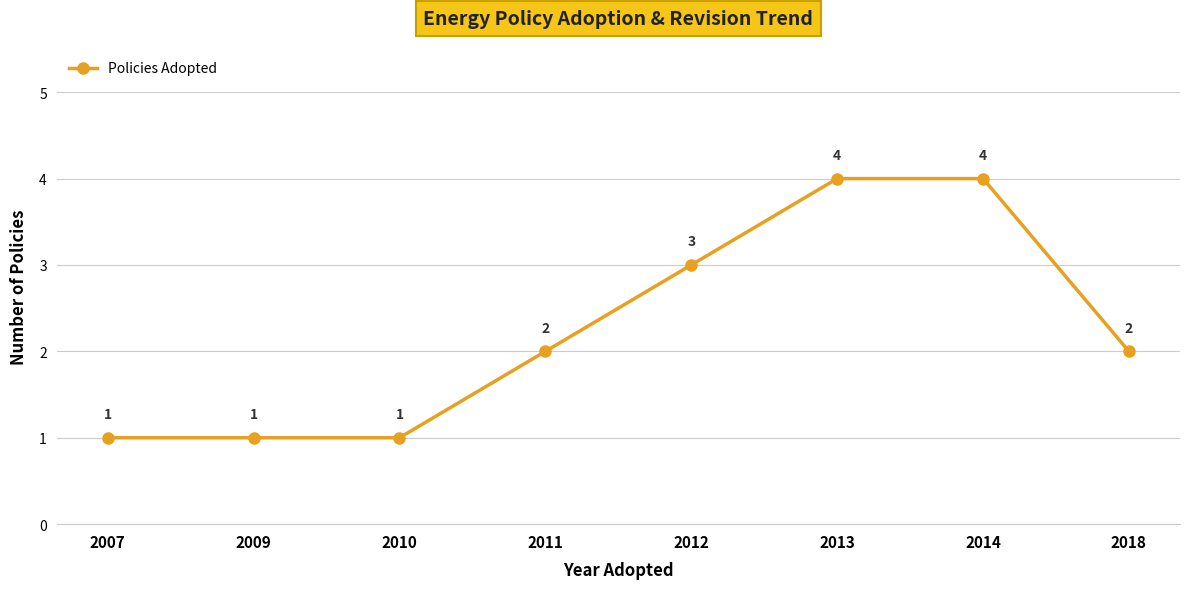

Reading right to left, transcribe all the data shown in this chart.

2	4	4	3	2	1	1	1